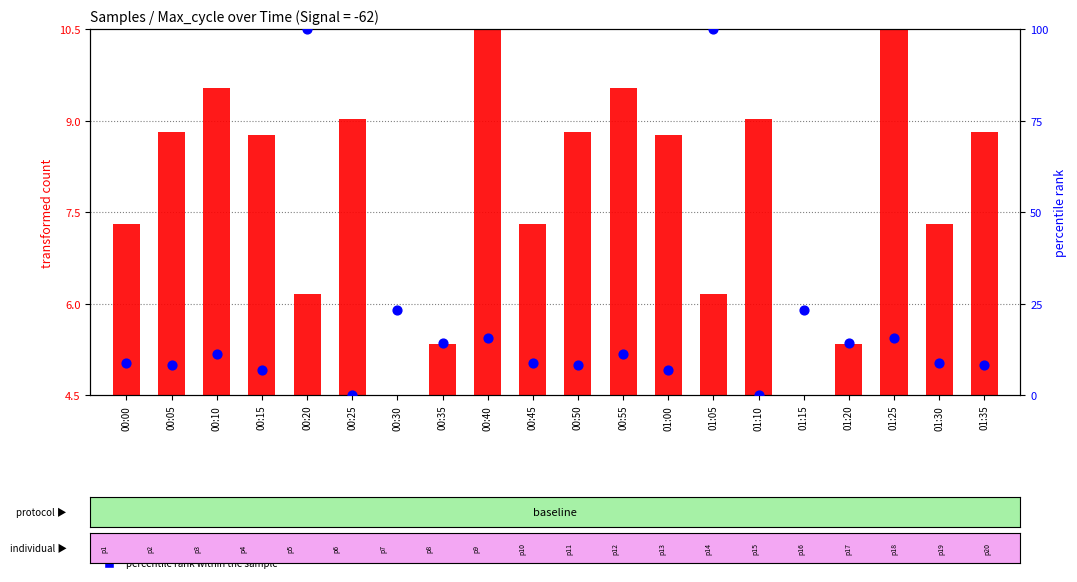

Which series has the widest spread of Y values?

percentile rank within the sample